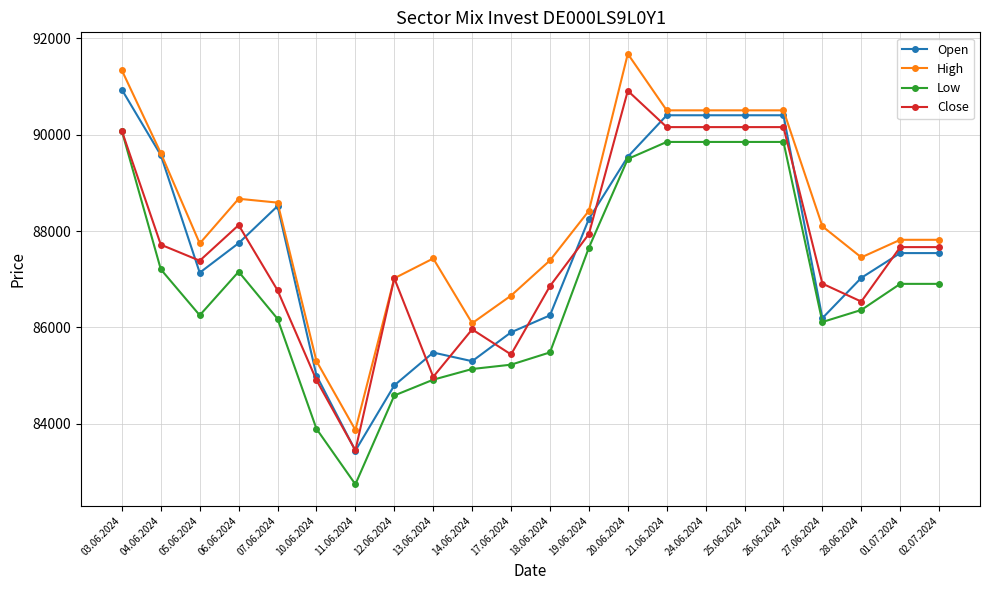

What is the highest value of the Open series?

90937